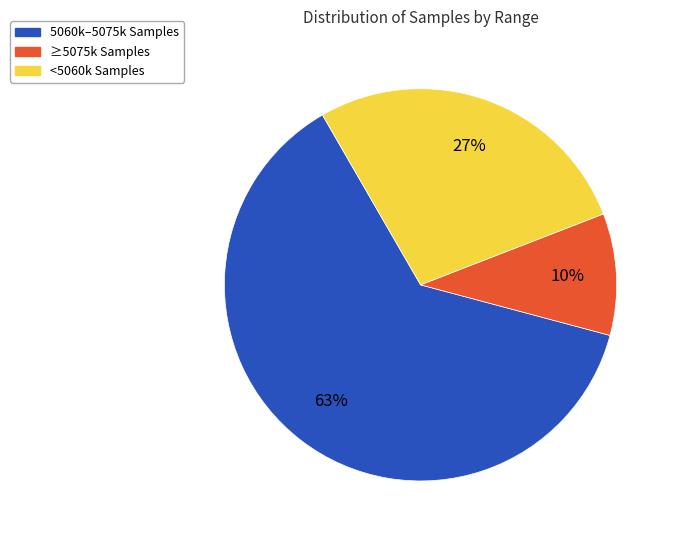

Does any single category account for the majority?

Yes